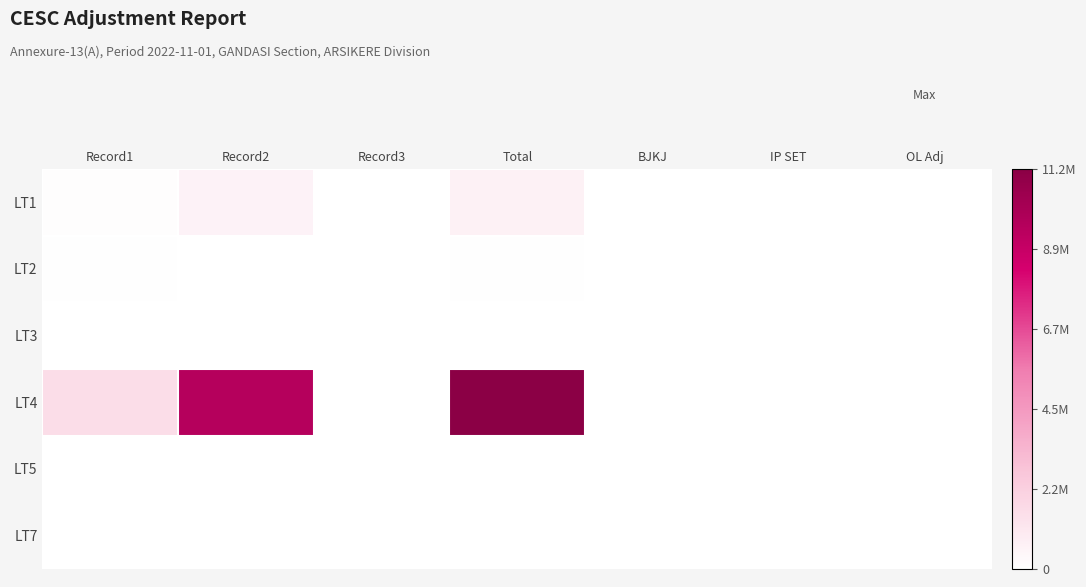

Which series has the largest range (max minus min)?

LT4